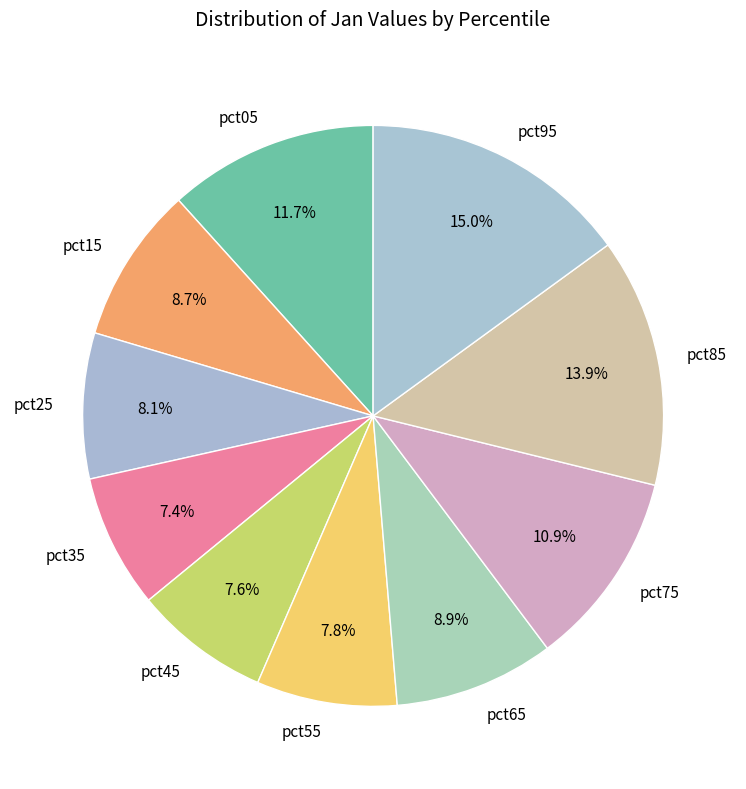

What is the largest slice in the pie chart?

pct95